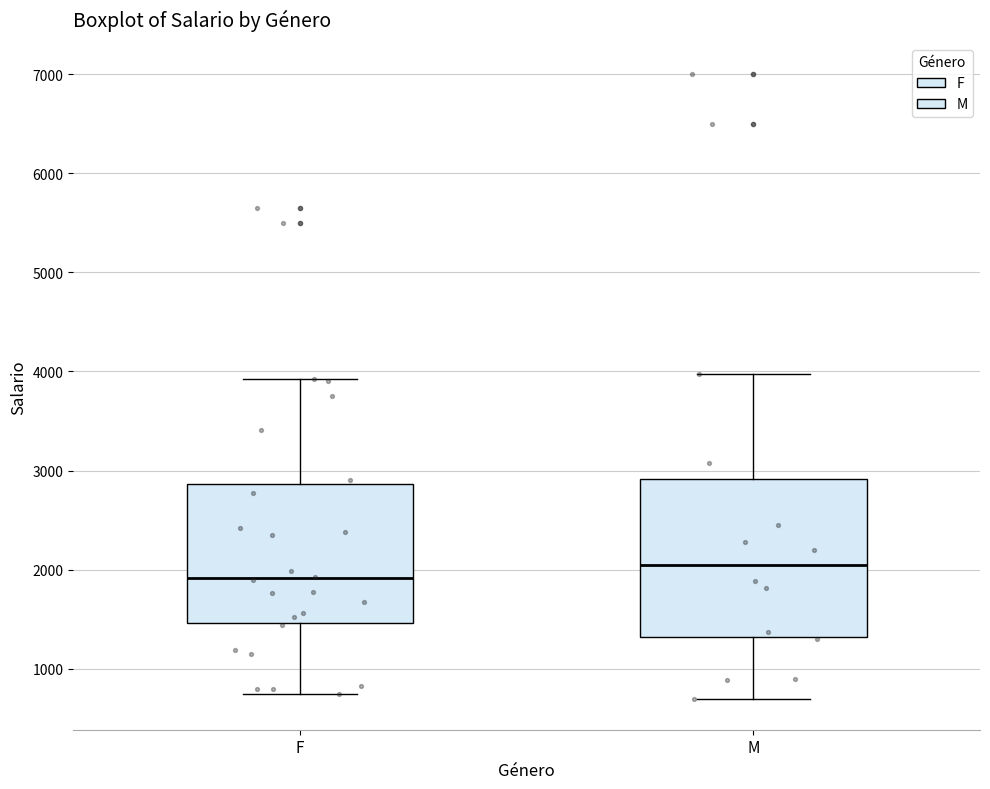

Reading left to right, transcribe this box plot: for each box, give where its median line is, the range the box spans, and where its two whiskers end, as read against the y-axis. The values are not printed on the chart, so give them approximately, as read against the axis.

F: median 1900, box 1500 to 2900, whiskers 800 to 3900
M: median 2000, box 1300 to 2900, whiskers 700 to 4000